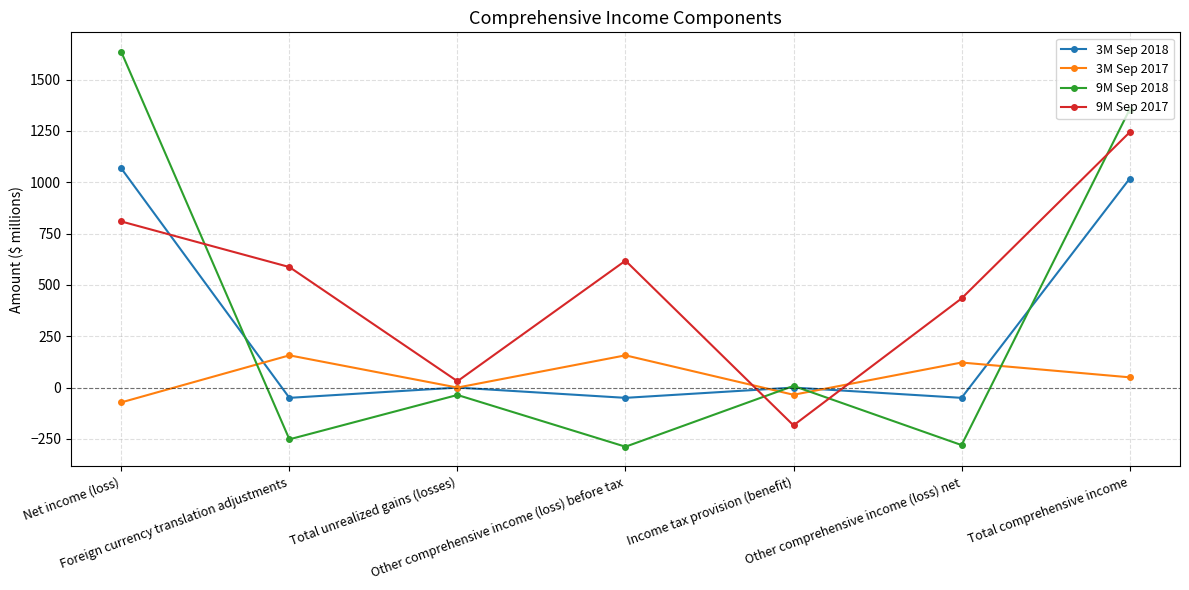

What is the lowest value of the 3M Sep 2018 series?

-50